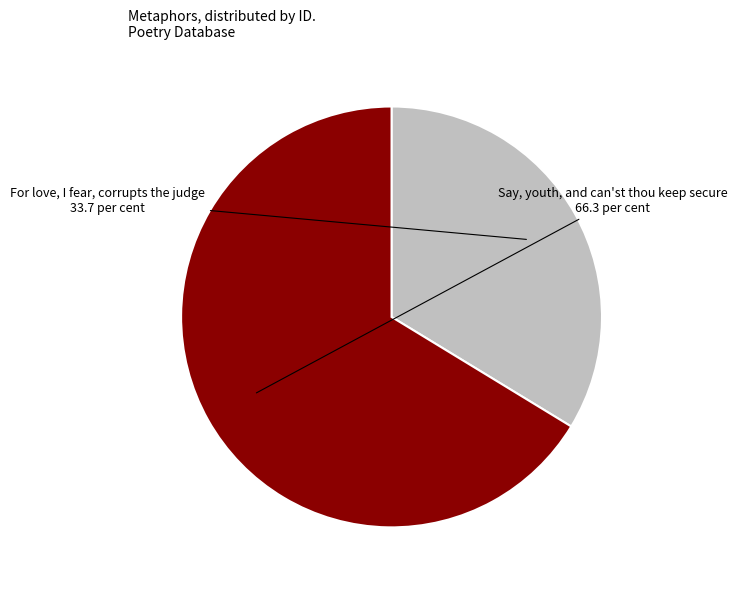

Is there a majority slice in this chart?

Yes